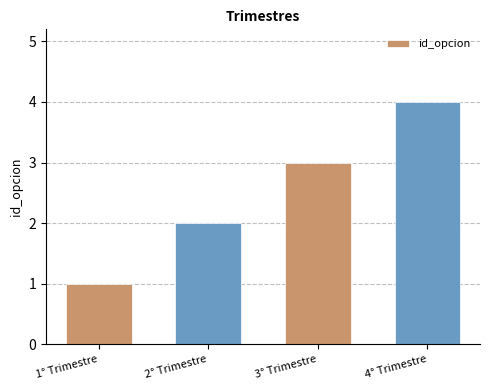

What is the difference between the second highest and second lowest values?

1